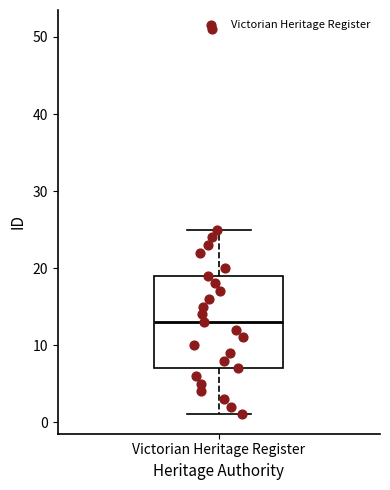

Where is the lower edge of the box for Victorian Heritage Register on the y-axis? The values are not printed on the chart, so give them approximately, as read against the axis.

7